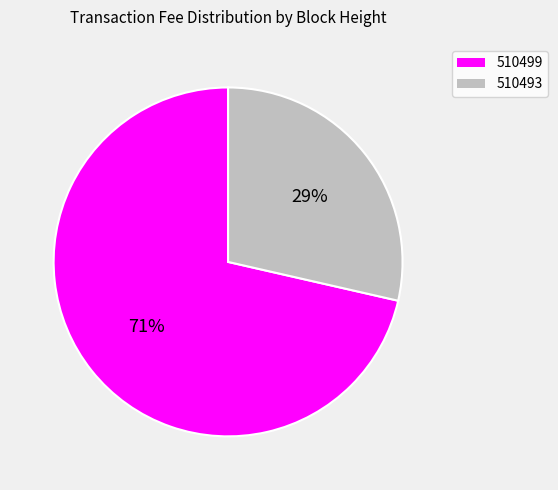

What percentage is the 510499 slice, to the nearest percent?

71%